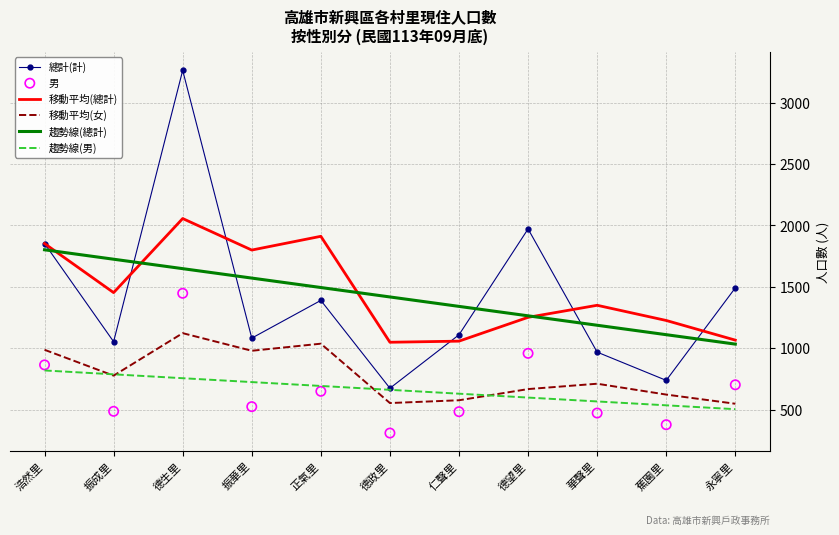

At how many categories does at least one series exceed 2873?

1